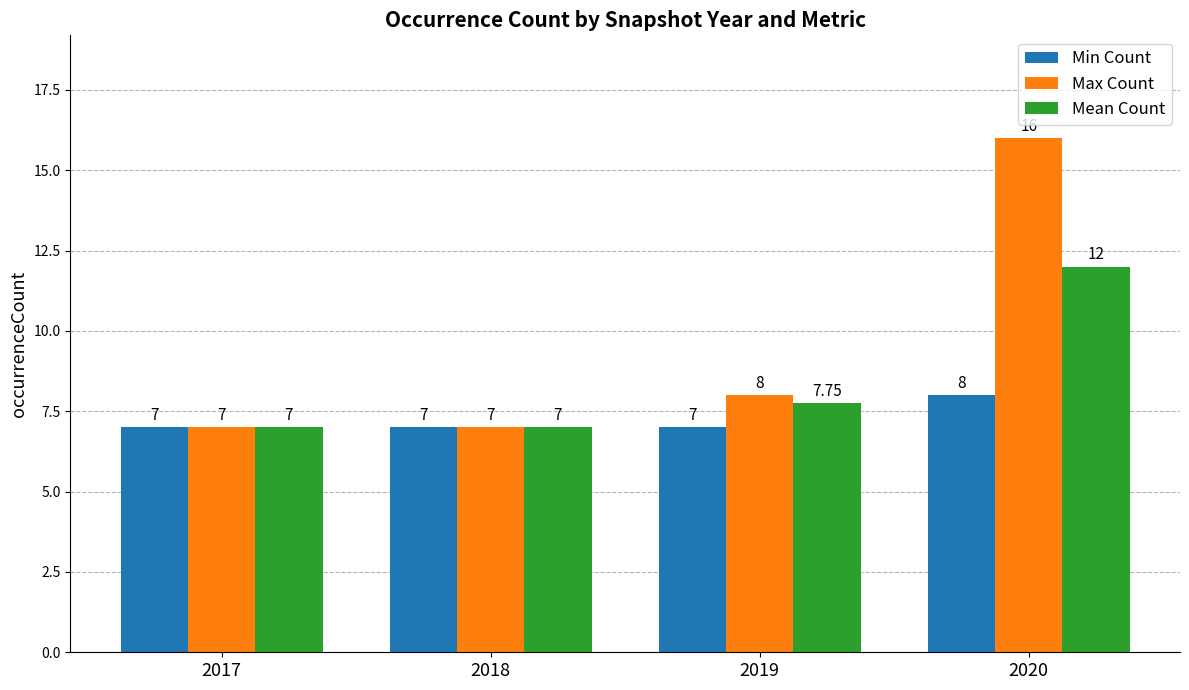

What is the approximate value of Mean Count at 2017?

7.0